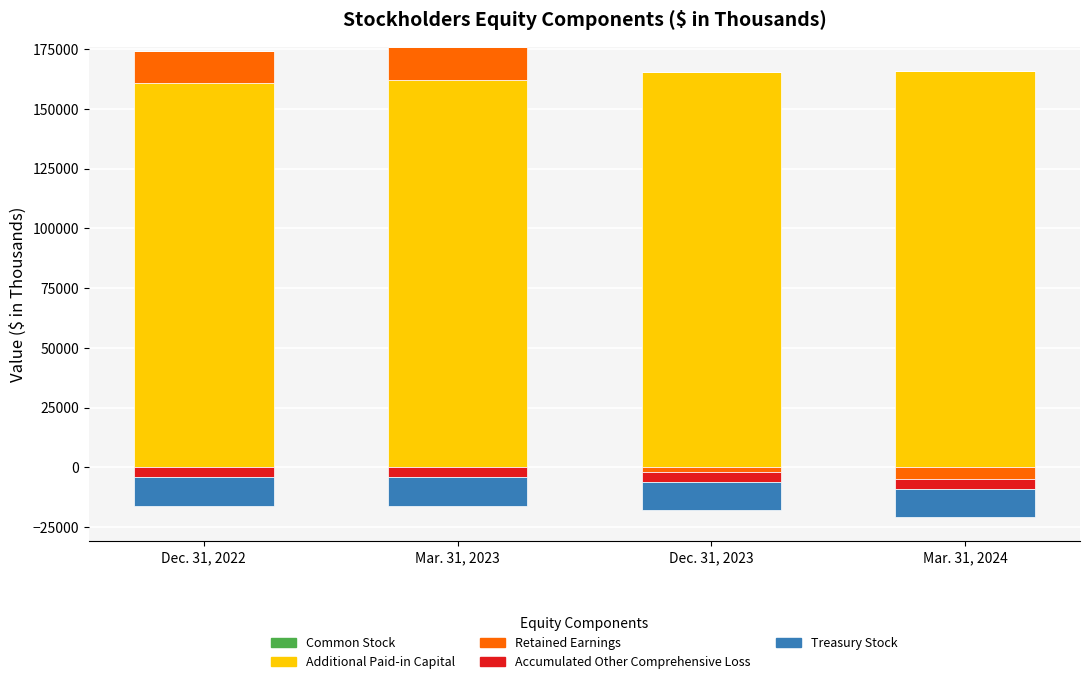

True or false: Accumulated Other Comprehensive Loss has a value of 0 at Dec. 31, 2023.

True